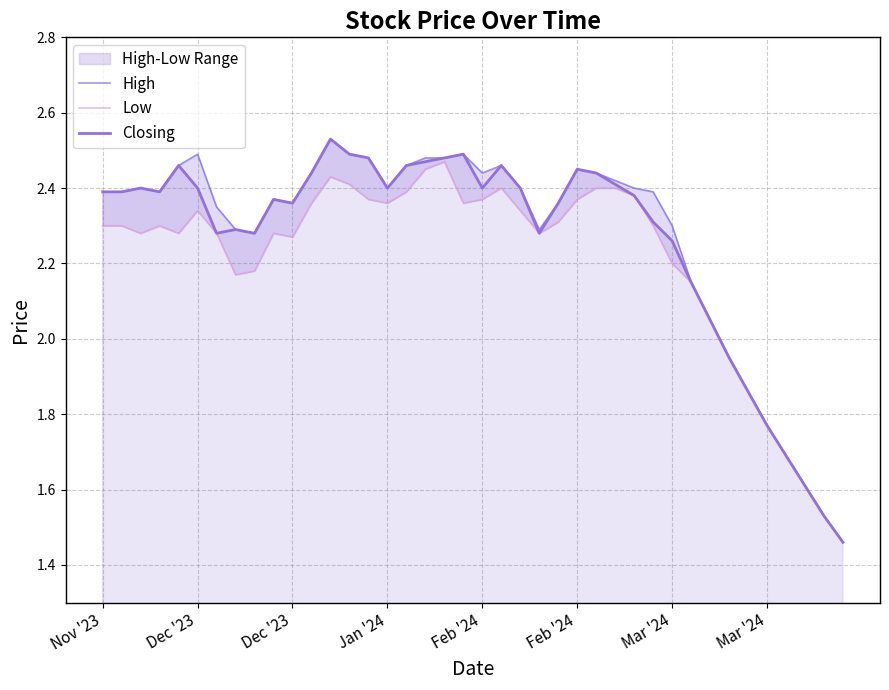

At how many categories does at least one series exceed 1?

40